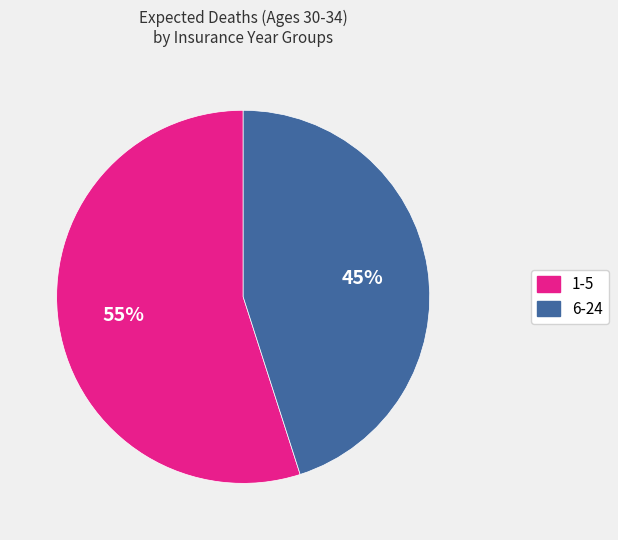

To the nearest percent, what is the average slice percentage?

50%